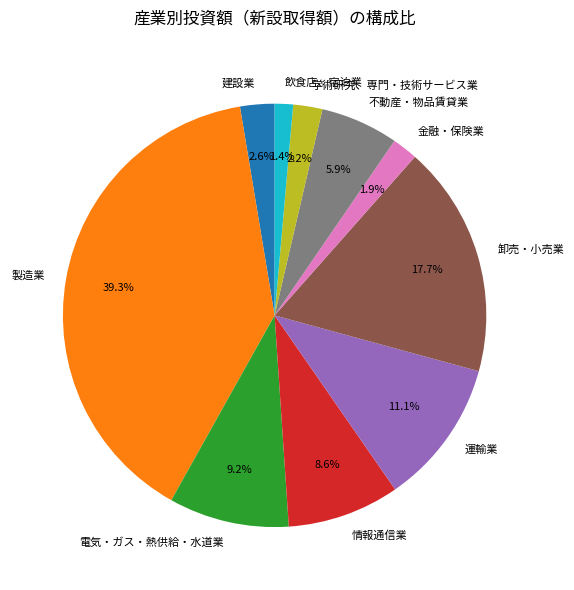

What is the ratio of the value at 製造業 to the value at 運輸業?

3.5